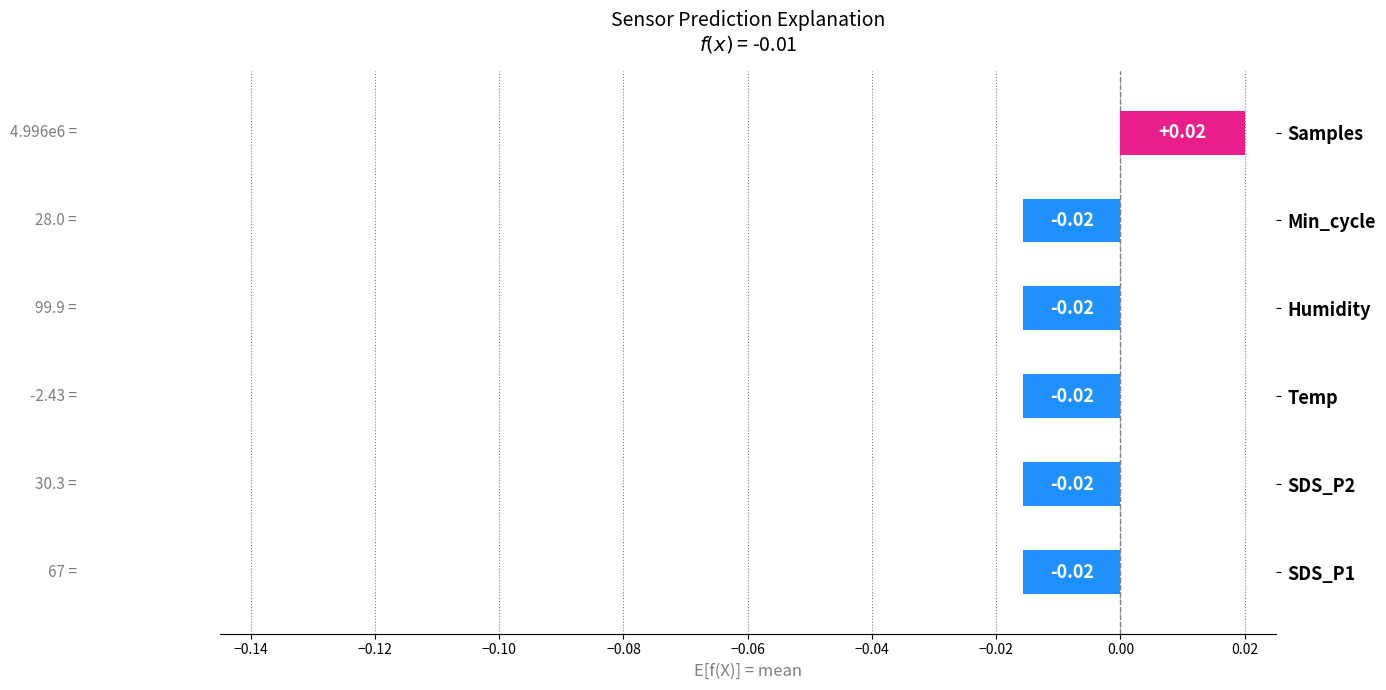

Between Temp and Samples, which is larger?

Samples